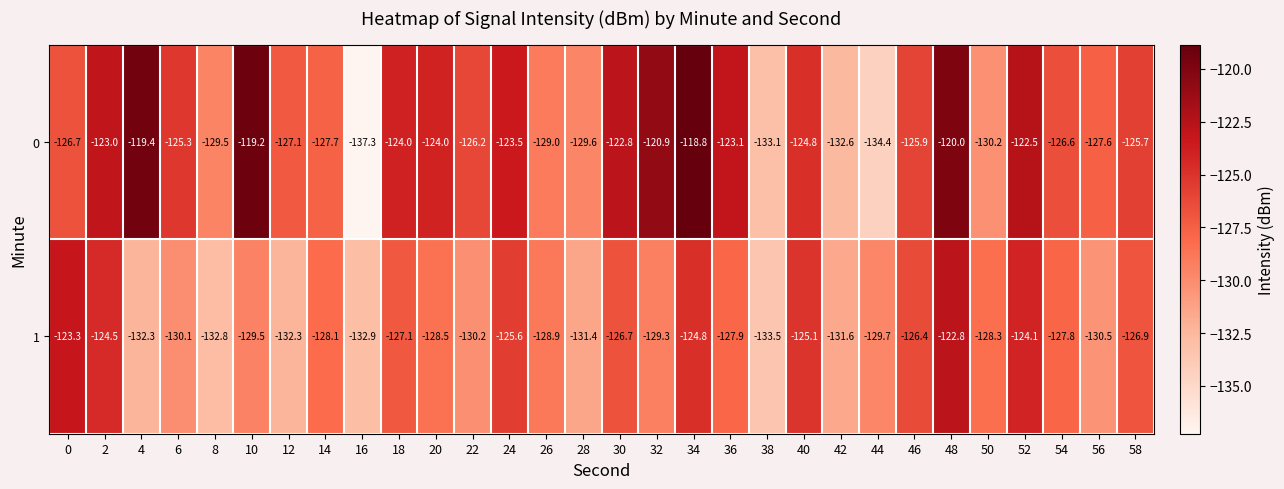

What is the total value across all series at 54?

-254.4